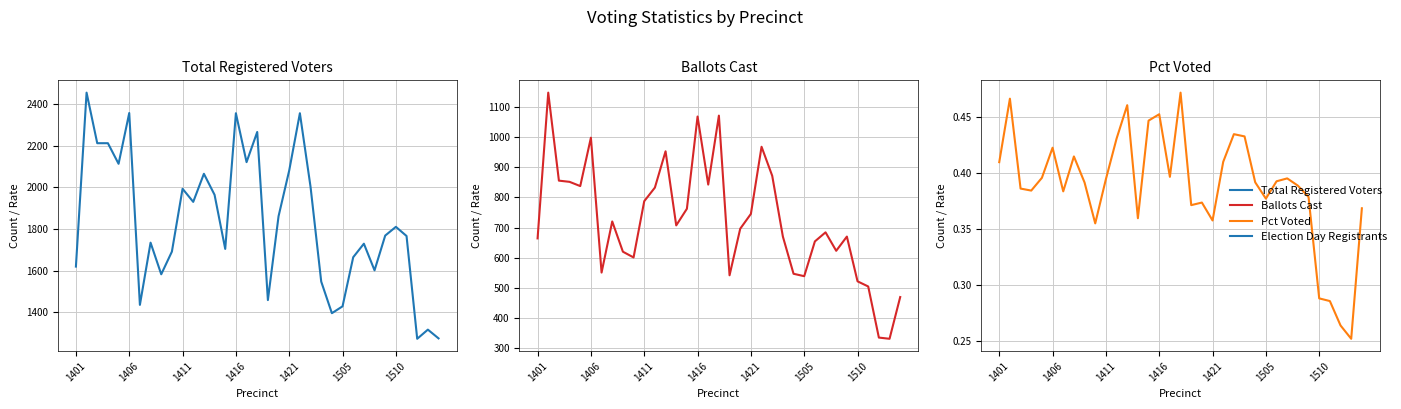

Is the value of Ballots Cast at 1401 greater than the value of Total Registered Voters at 31?

No